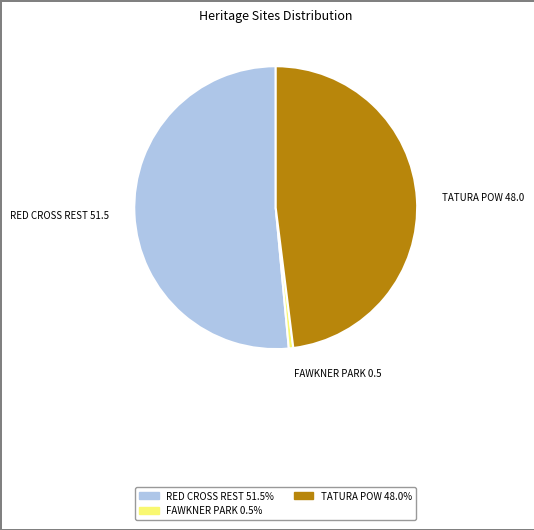

Between RED CROSS REST and FAWKNER PARK, which is larger?

RED CROSS REST